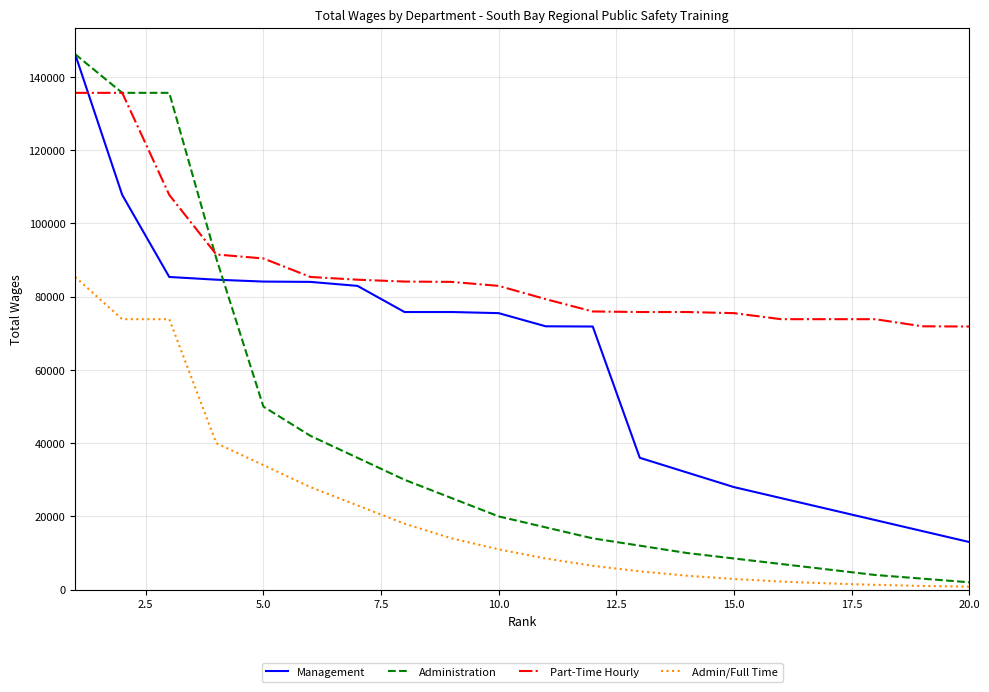

True or false: Admin/Full Time and Part-Time Hourly cross at least once.

False